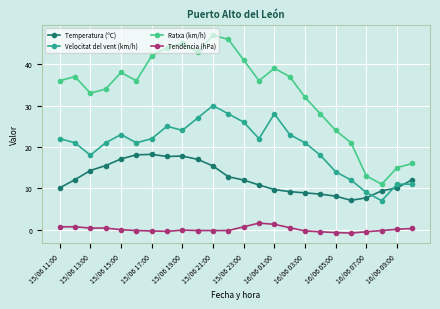

What is the value of the Temperatura (ºC) point at the 16th from the left?

9.2